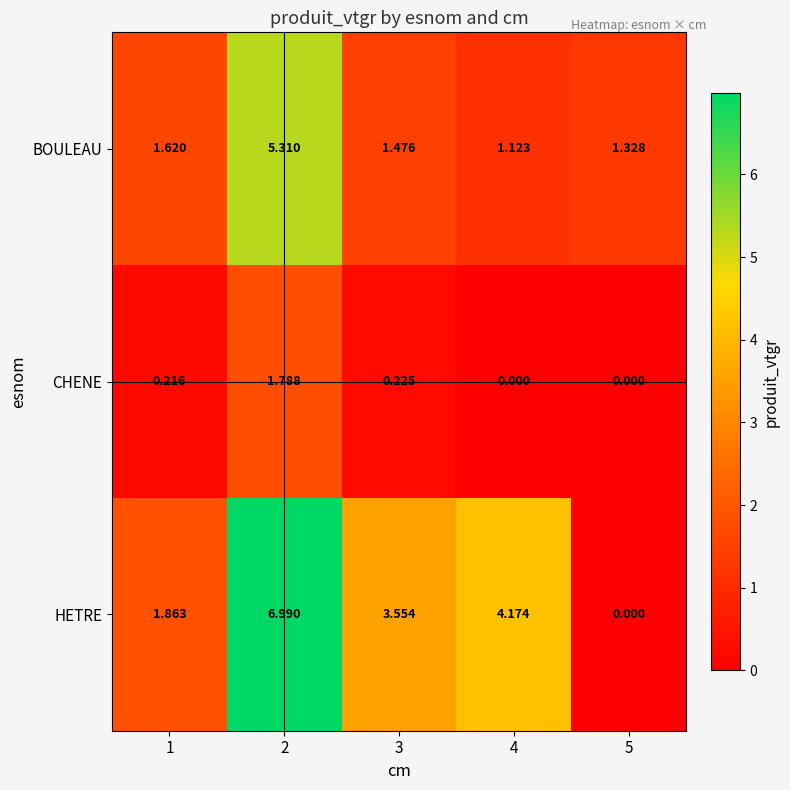

Which series has the largest total across all categories?

HETRE